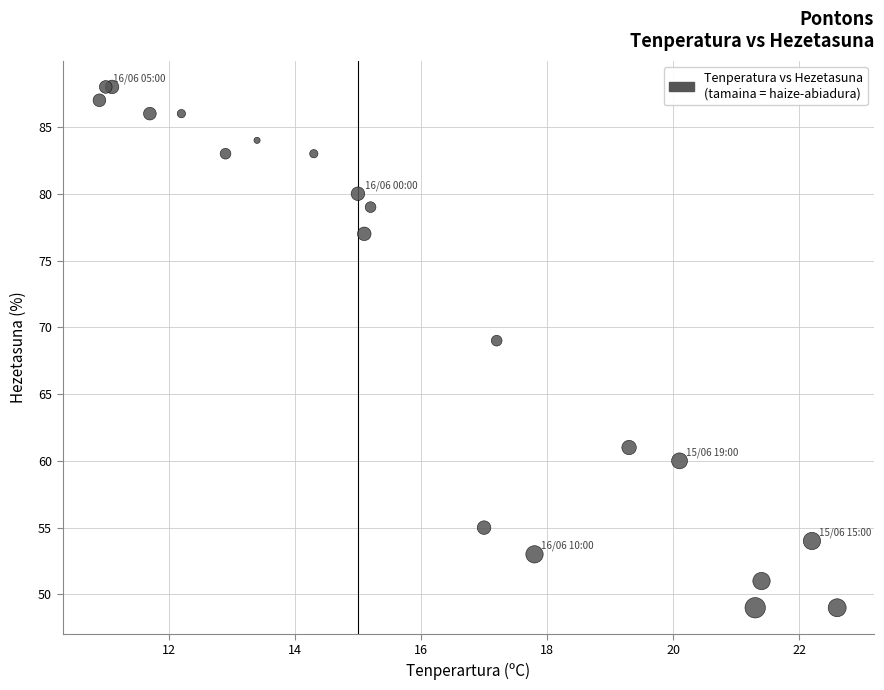

What Y value in the scatter plot is closest to 68?

69